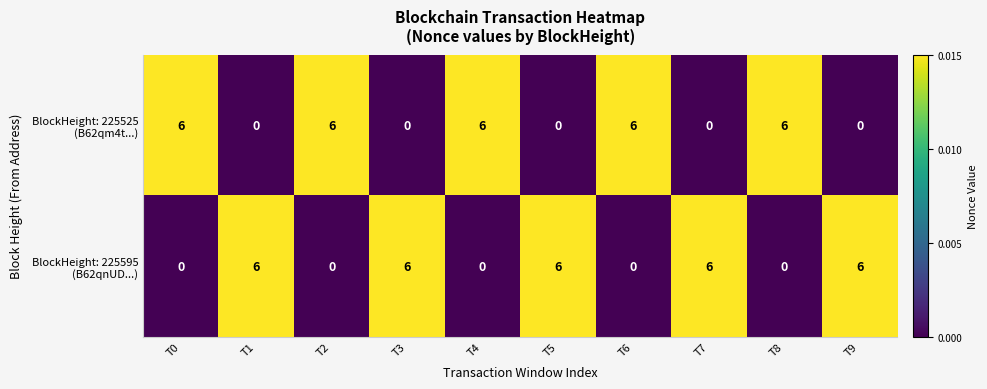

What is the spread (max minus min) of values at T0?

6